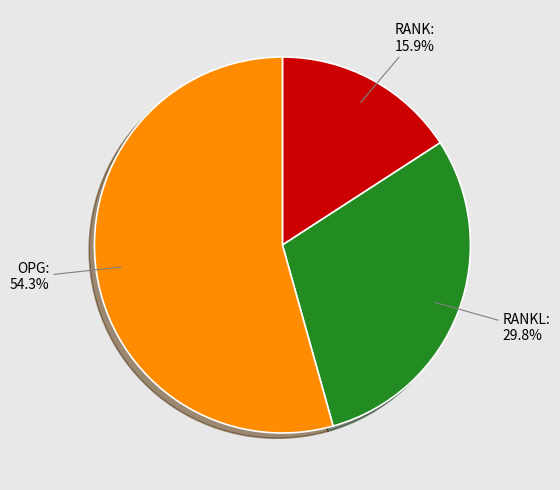

Is there a majority slice in this chart?

Yes